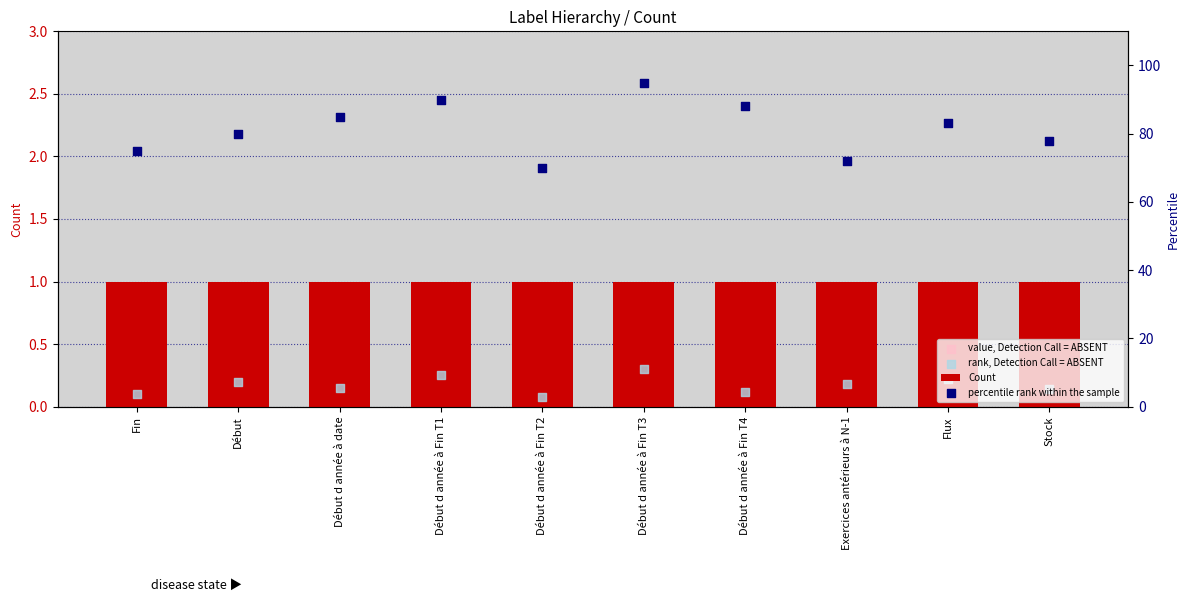

At which category is the sum across all series the highest?

Début d année à Fin T3